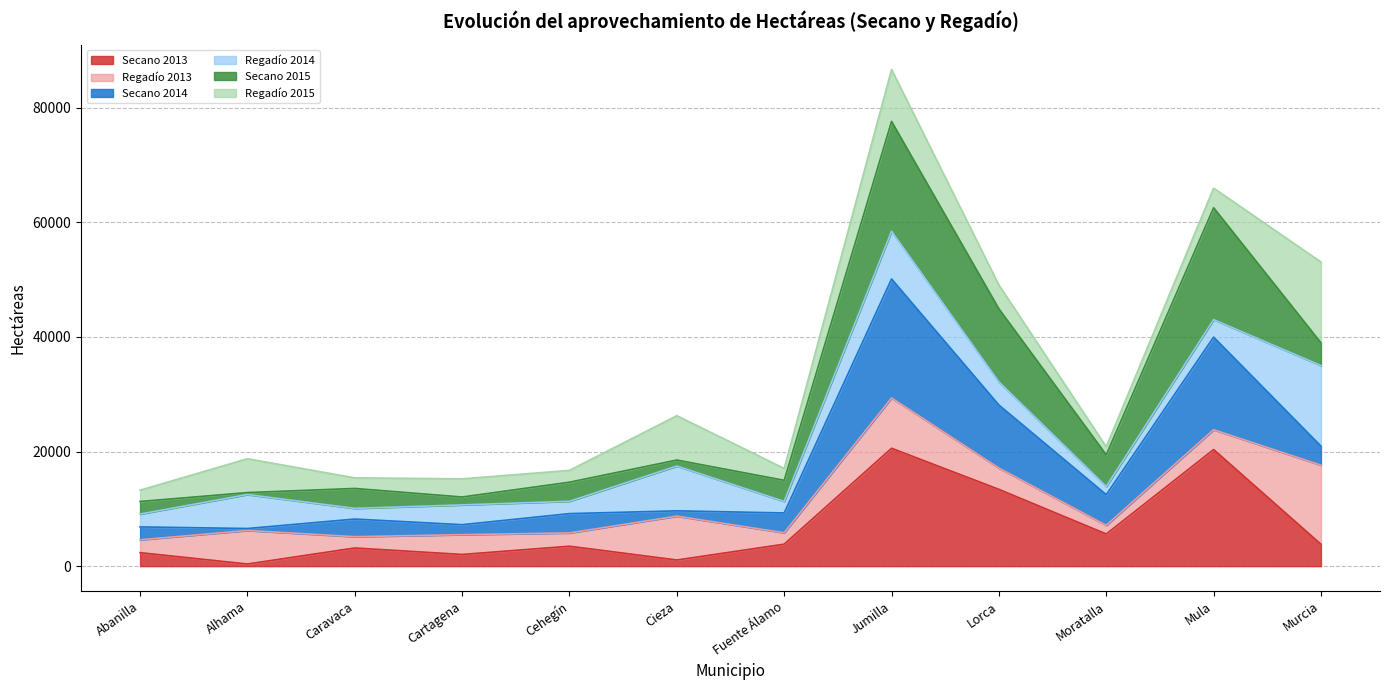

How many lines are shown in the chart?

6